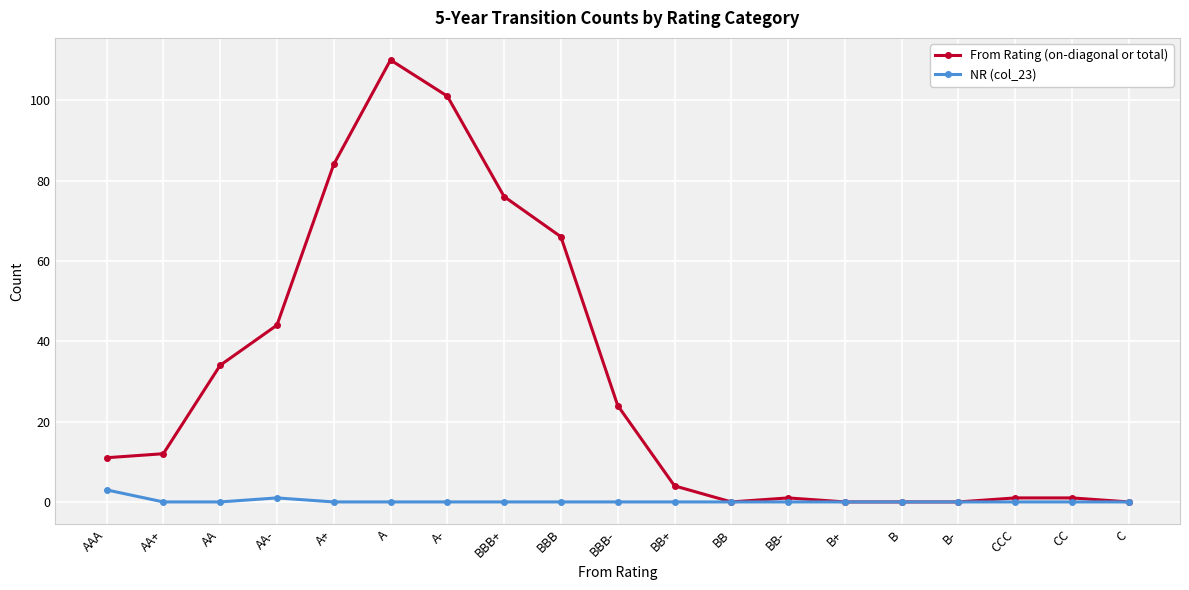

What is the difference between the NR (col_23) values at AA- and BB-?

1